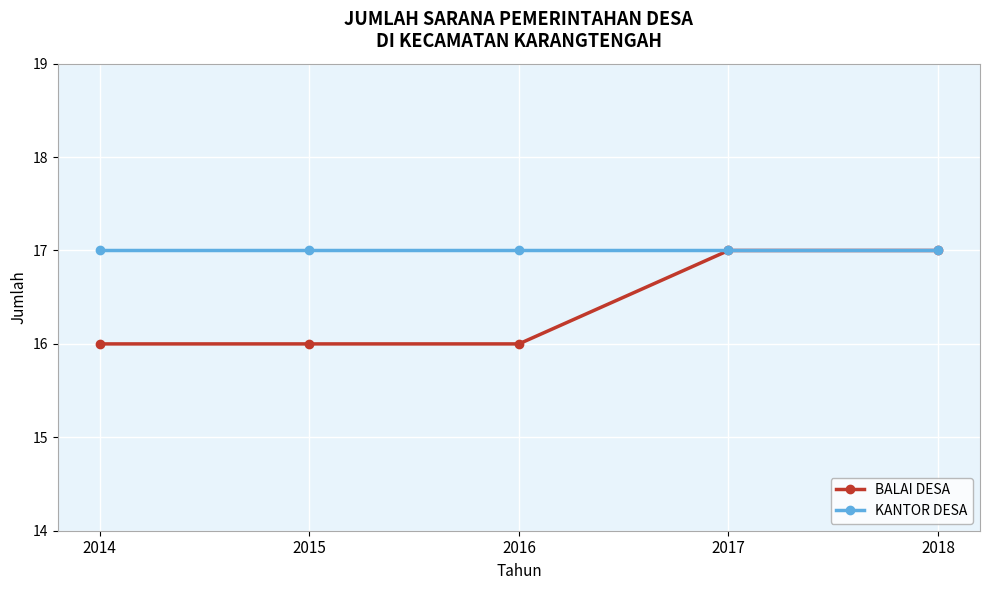

What is the total value across all series at 2015?

33